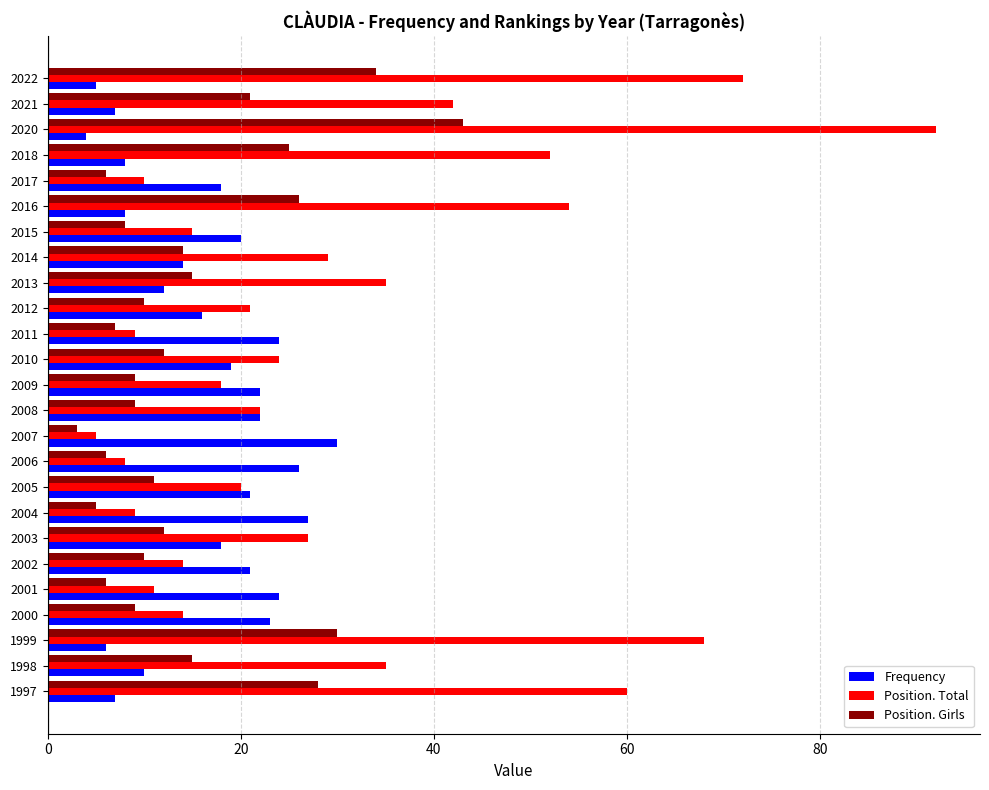

What is the lowest value of the Position. Total series?

5